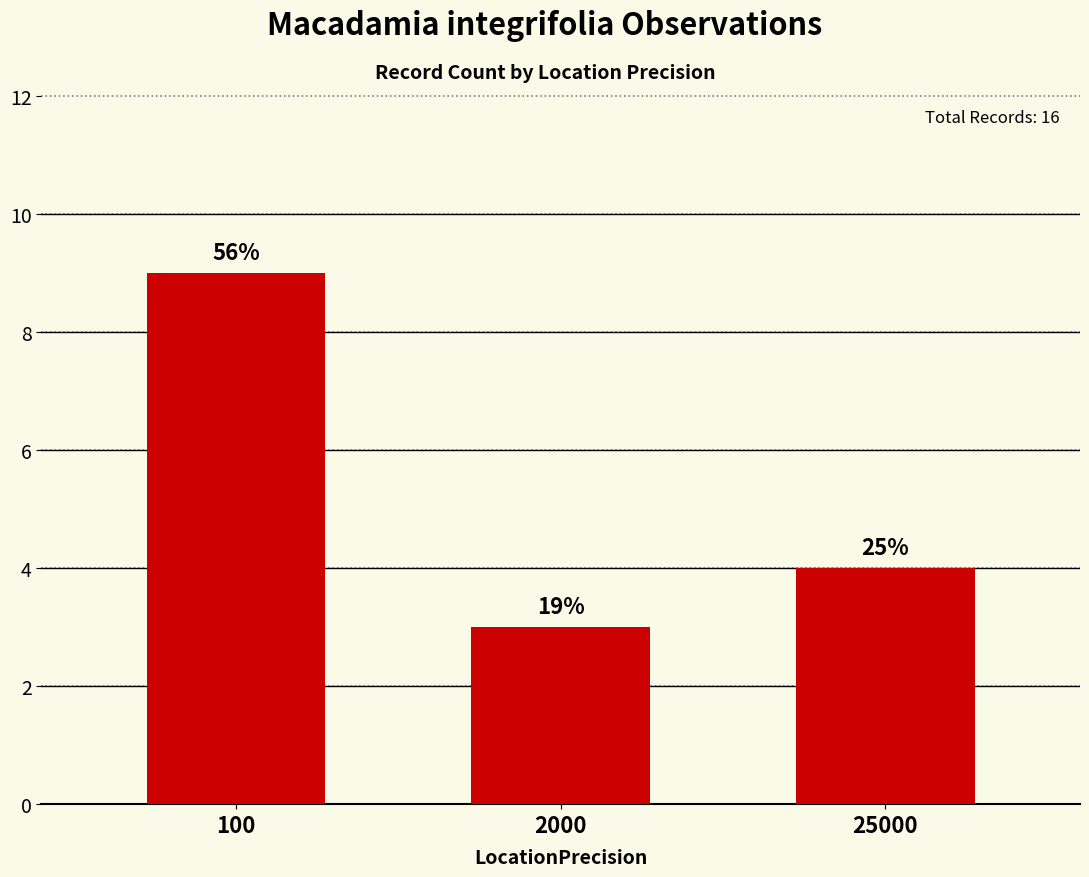

What is the sum of the values at 25000 and 2000?

7